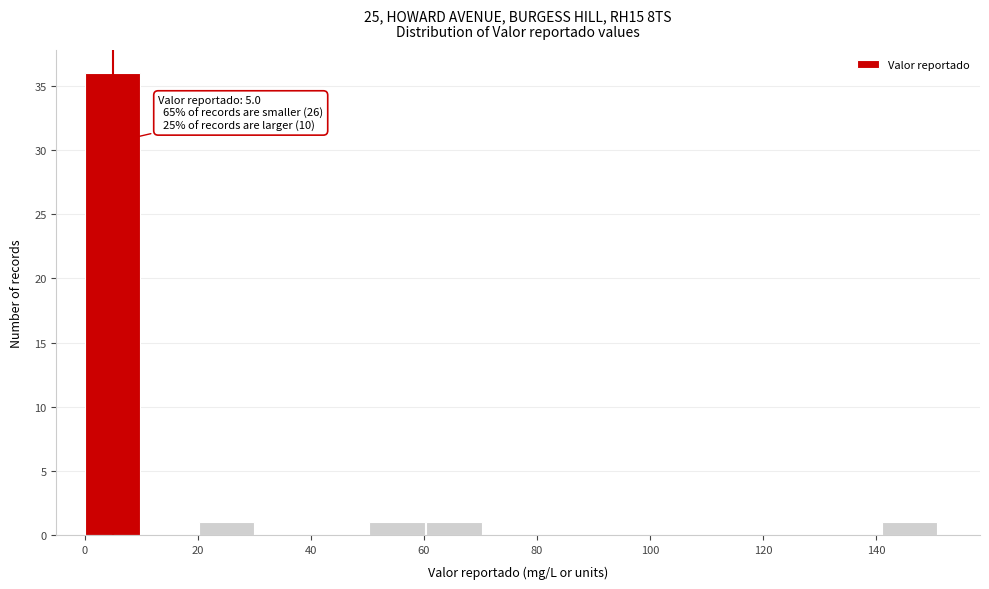

Which range on the x-axis has the tallest bar?

0 to 10